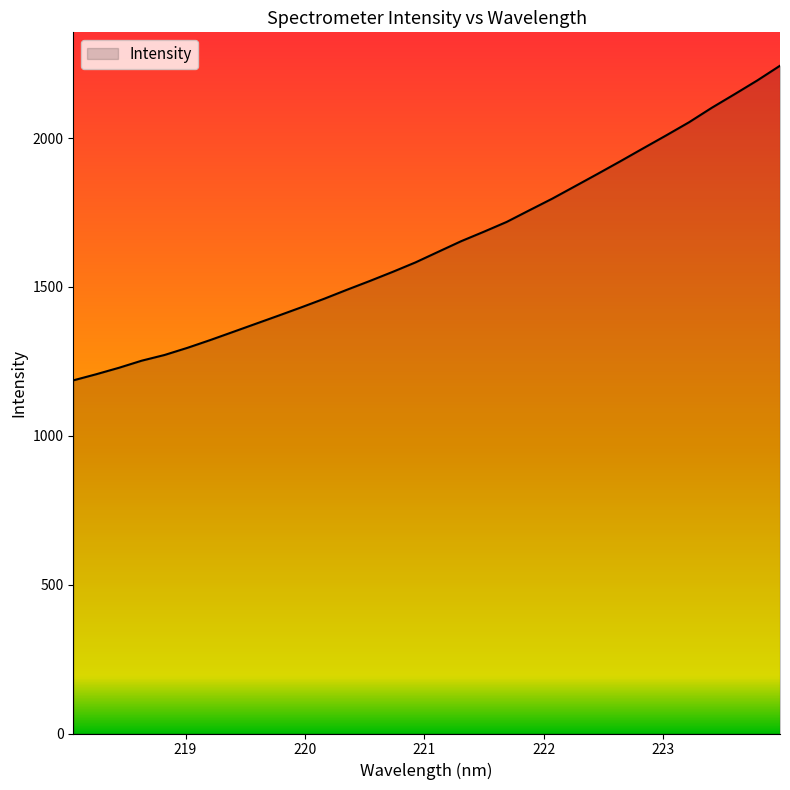

What is the minimum value shown in the chart?

1186.3